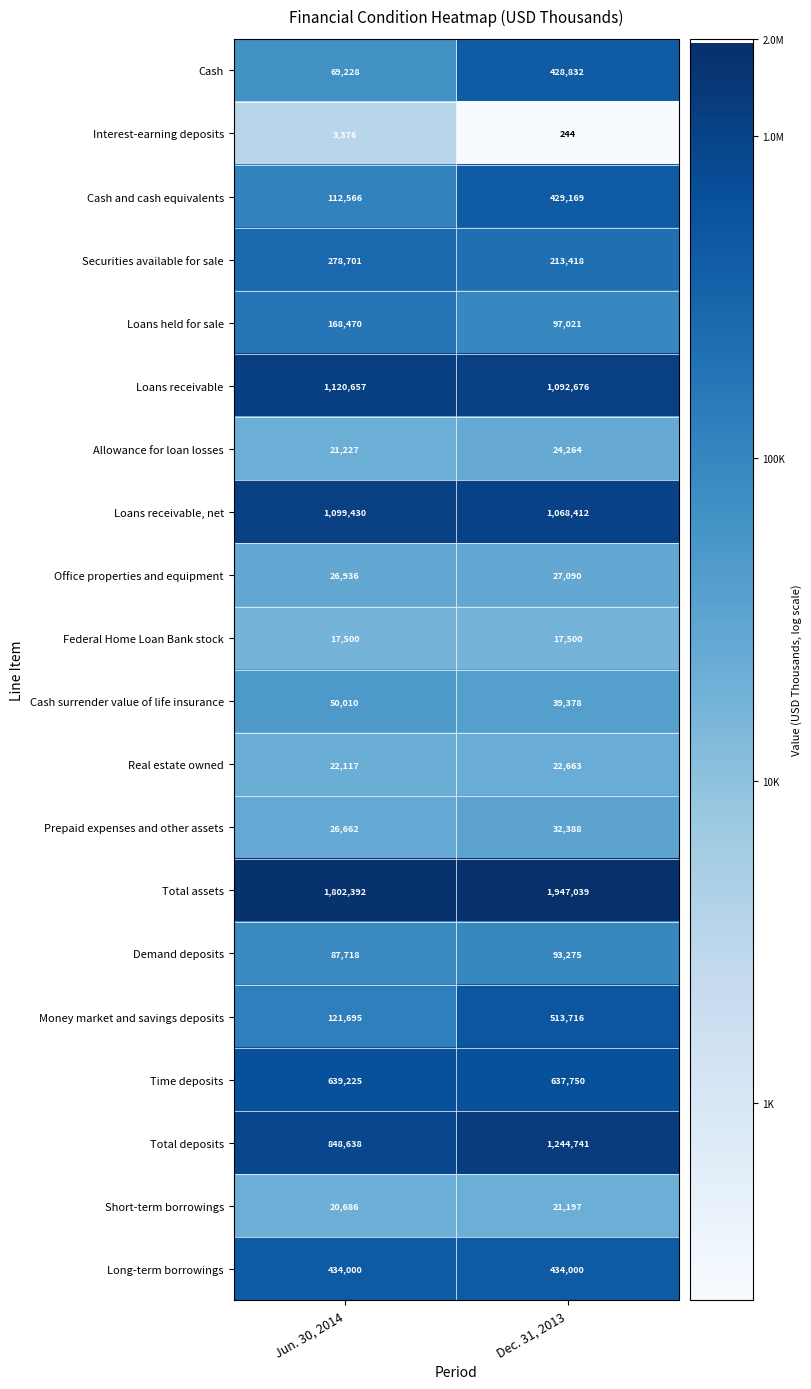

At which category is the sum across all series the highest?

Dec. 31, 2013